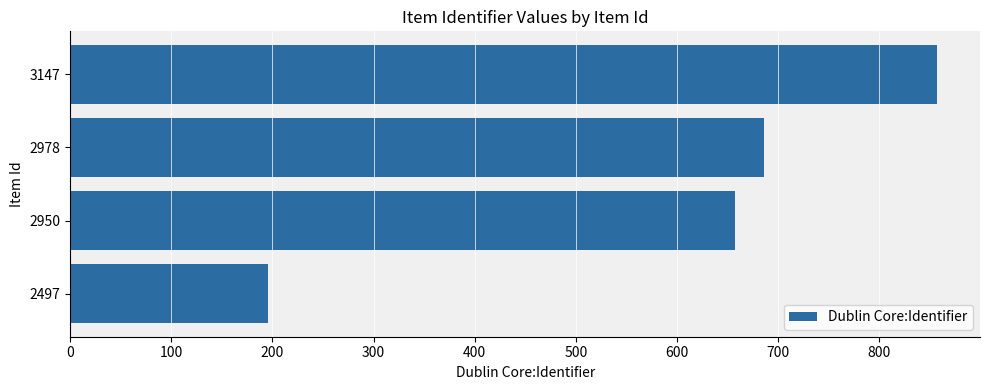

List the labels in order of value, largest first.

3147, 2978, 2950, 2497